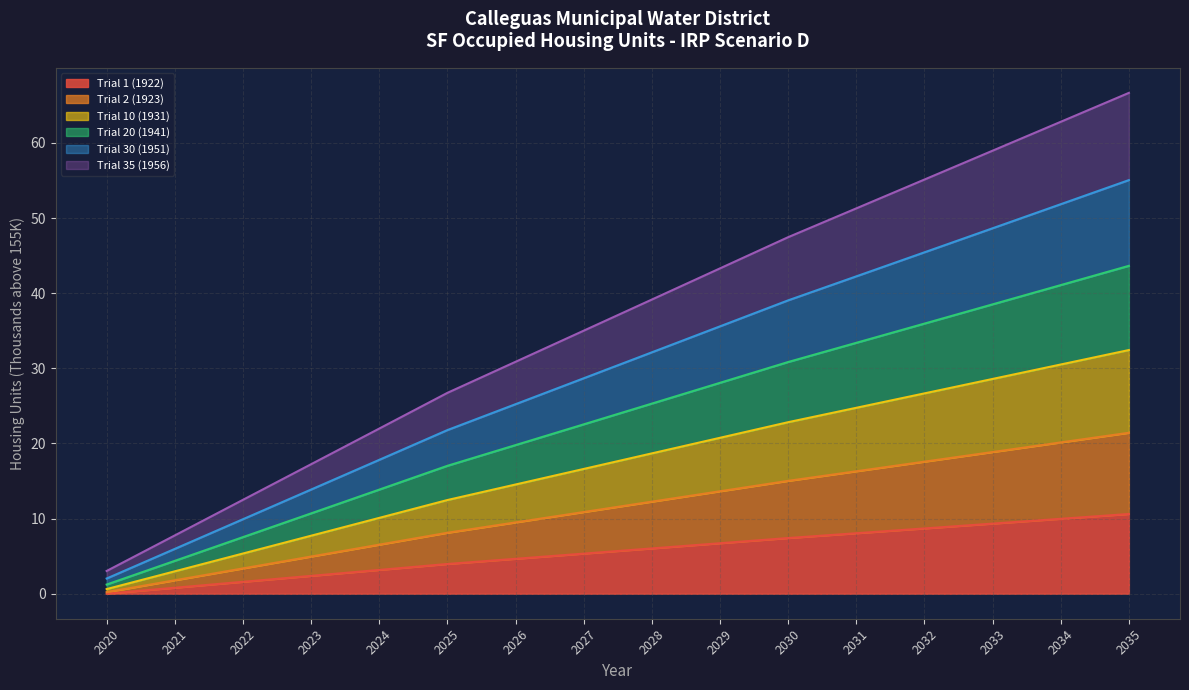

What is the sum of the Trial 2 (1923) values at 2026 and 2021?

11.3